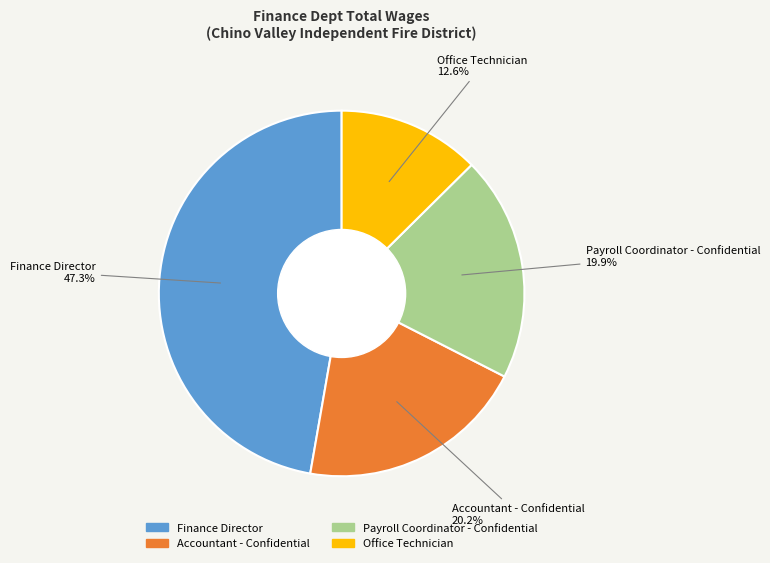

Which slice is the smallest?

Office Technician